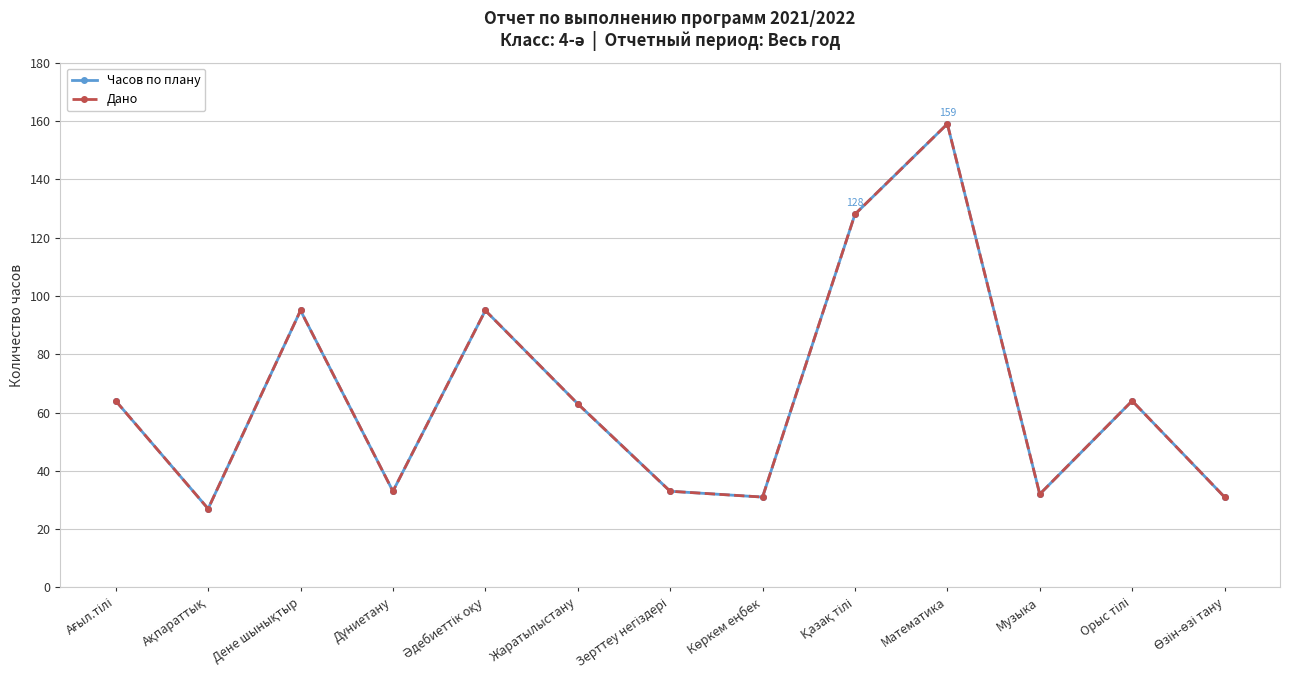

What is the minimum value for Дано?

27